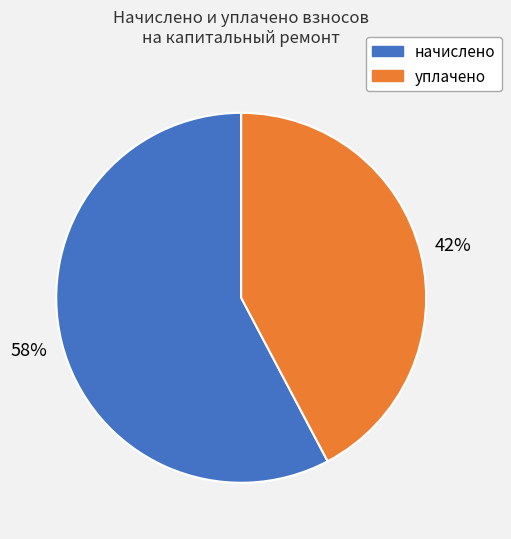

Is there any slice that represents more than half of the pie?

Yes